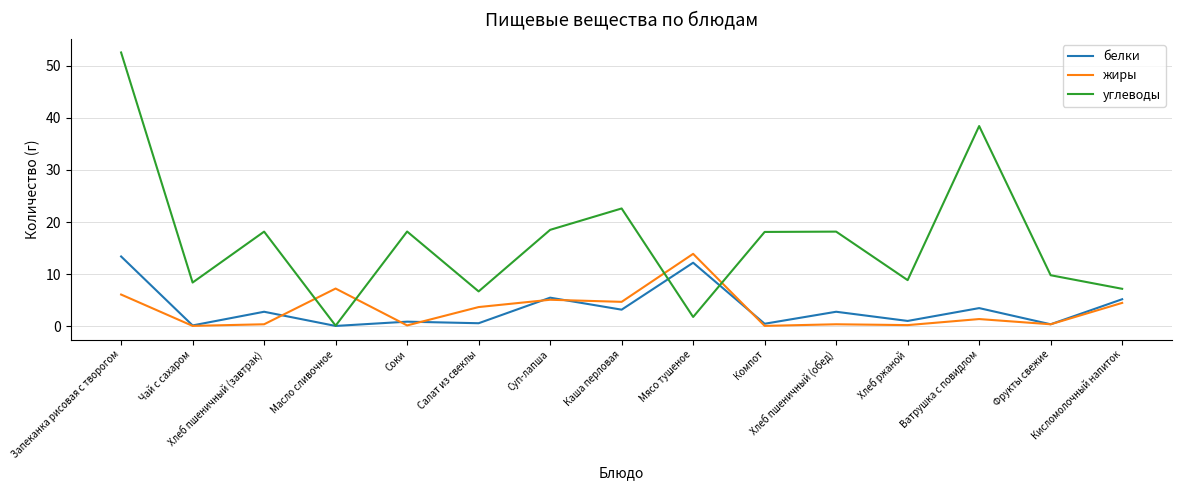

What is the smallest value displayed?

0.1